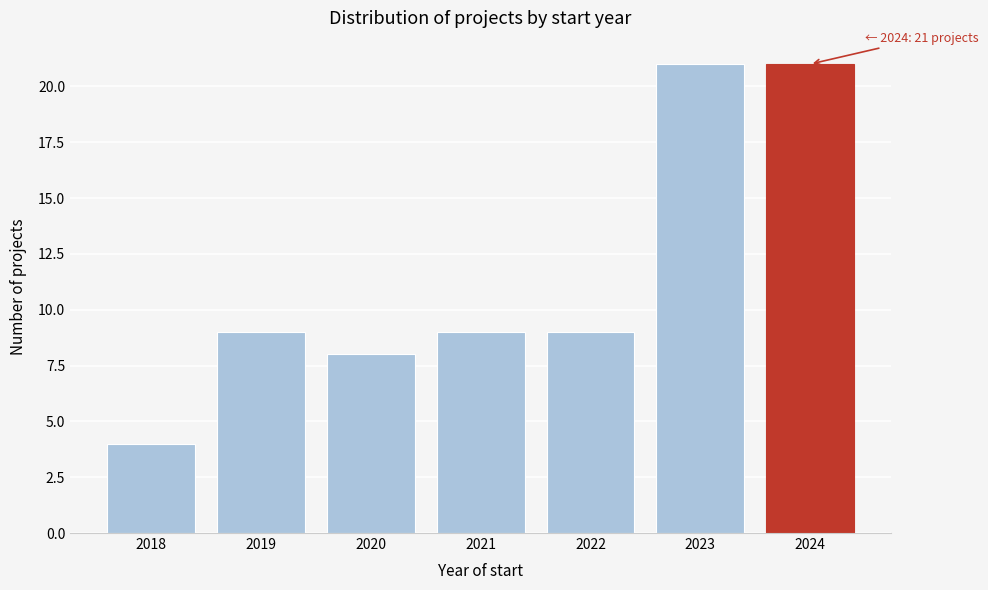

Reading left to right, list all the values displayed in this chart.

2018=4	2019=9	2020=8	2021=9	2022=9	2023=21	2024=21